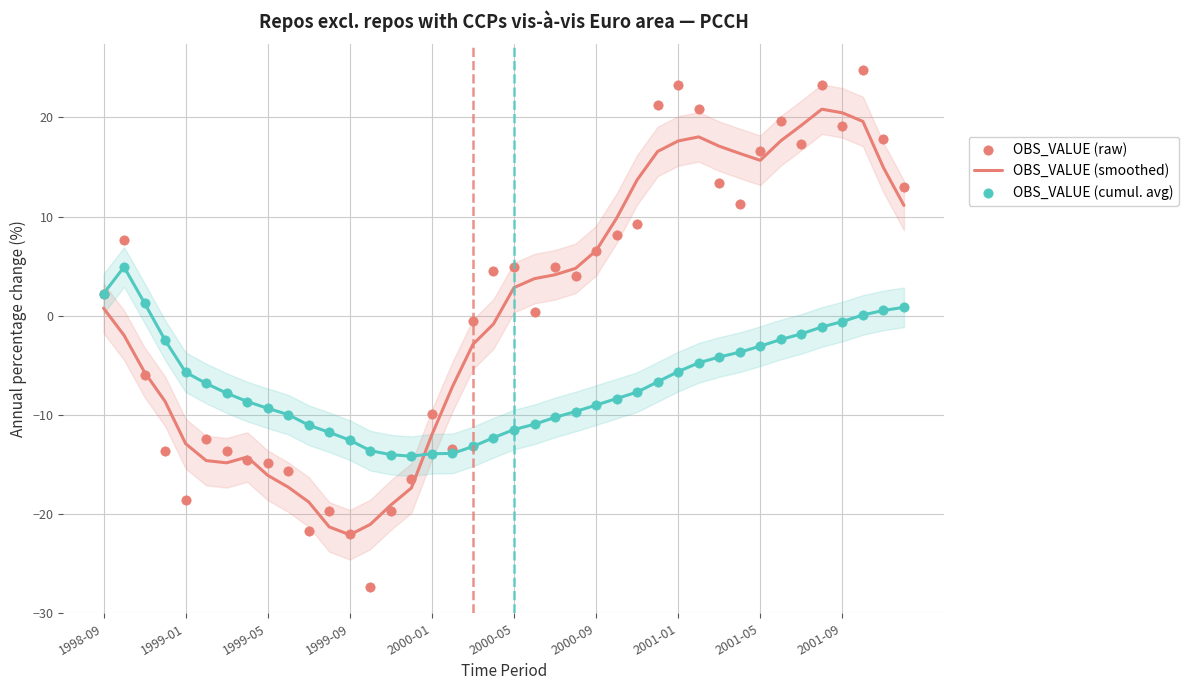

What are all the series names shown in the legend?

OBS_VALUE (smoothed), OBS_VALUE (raw), OBS_VALUE (cumul. avg)